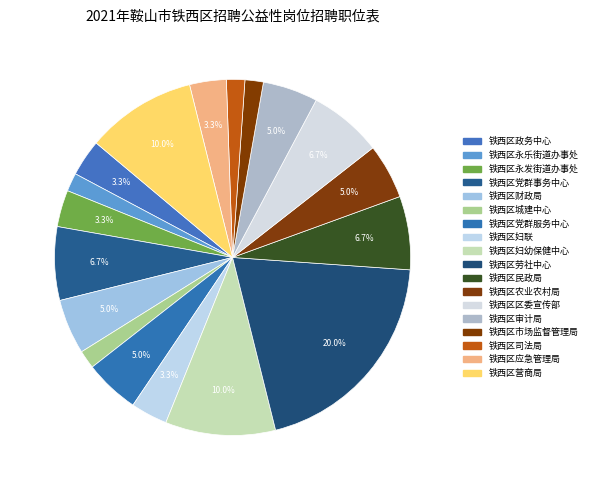

To the nearest percent, what is the difference between the largest and smallest slice percentages?

18%